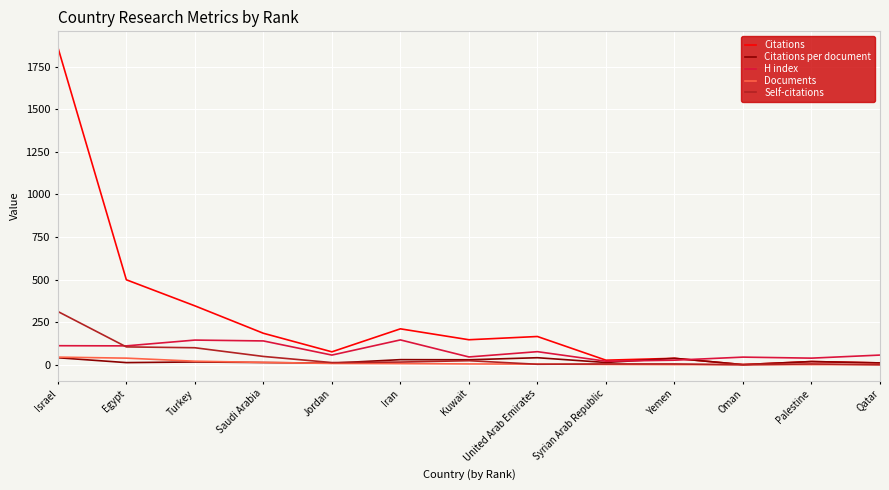

True or false: Citations has a value of 147.0 at Kuwait.

True